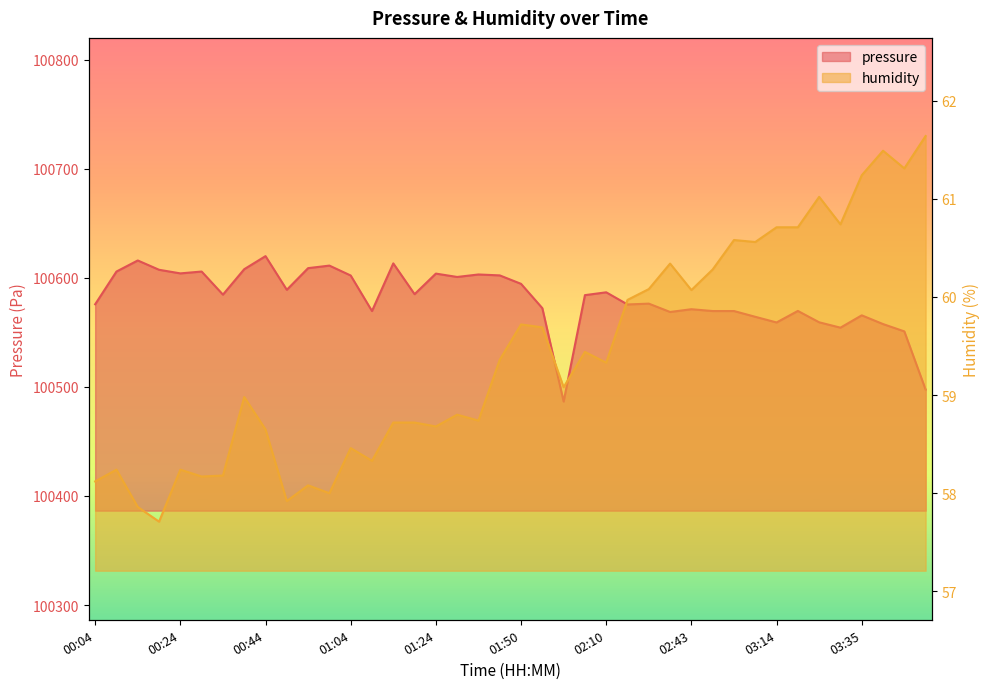

At how many categories does at least one series exceed 30425?

40